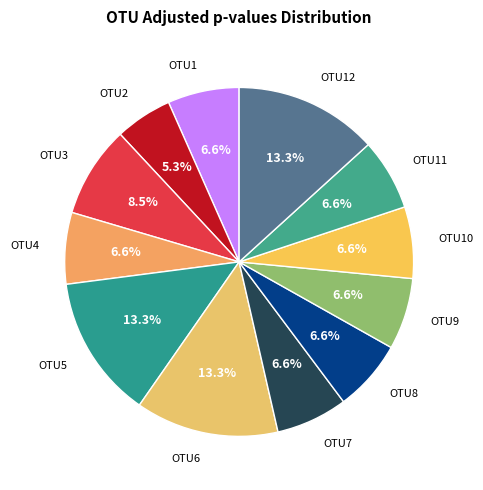

Does any single category account for the majority?

No